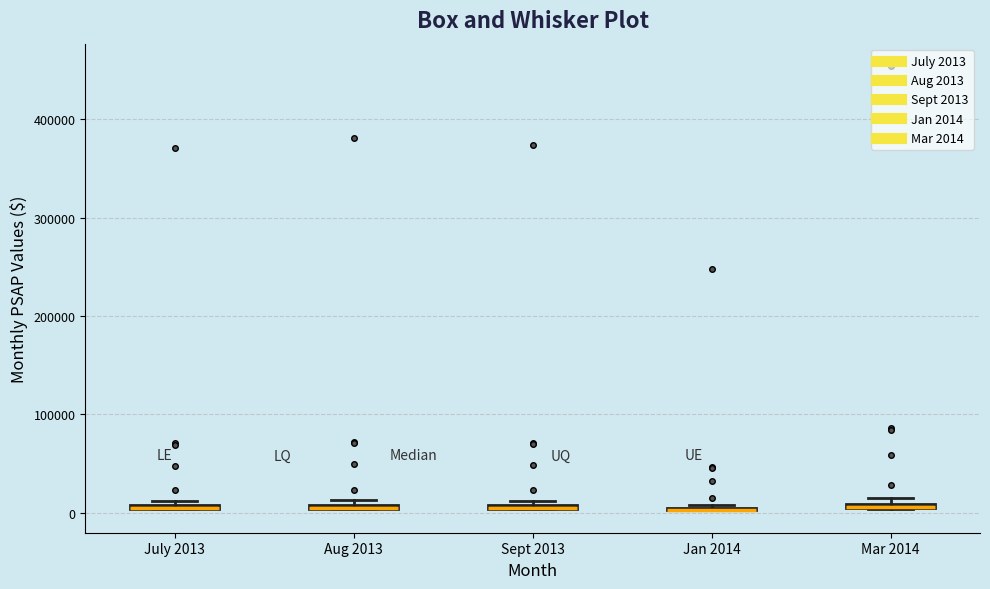

Where is the lower edge of the box for Aug 2013 on the y-axis? The values are not printed on the chart, so give them approximately, as read against the axis.

0